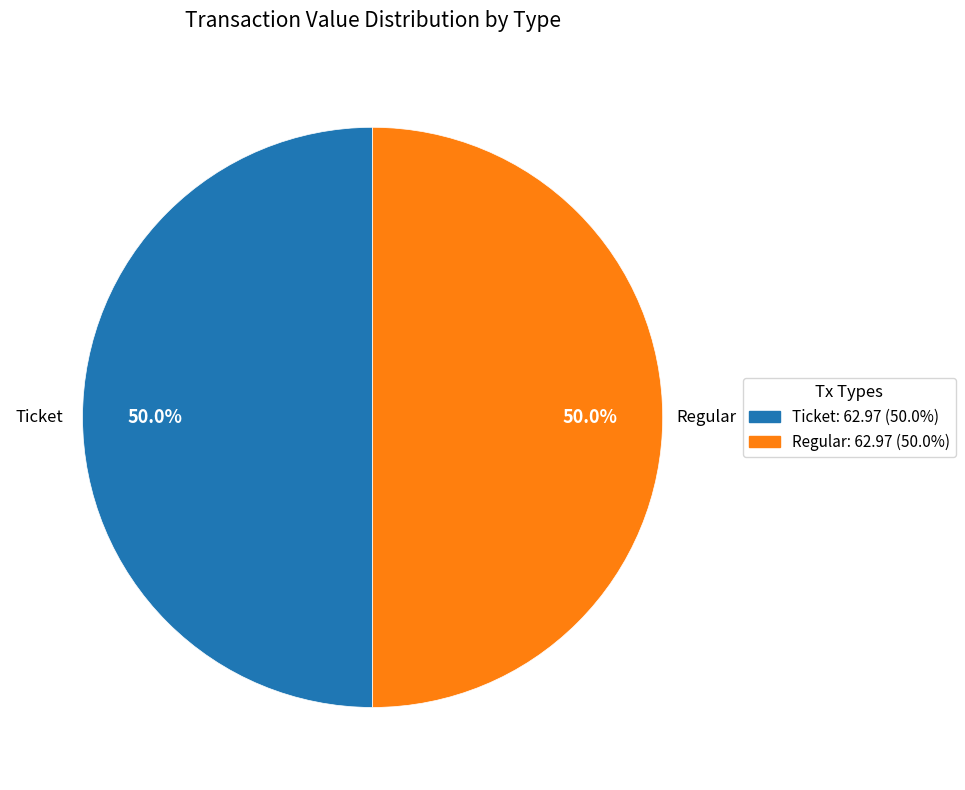

What is the ratio of the value at Regular to the value at Ticket?

1.0